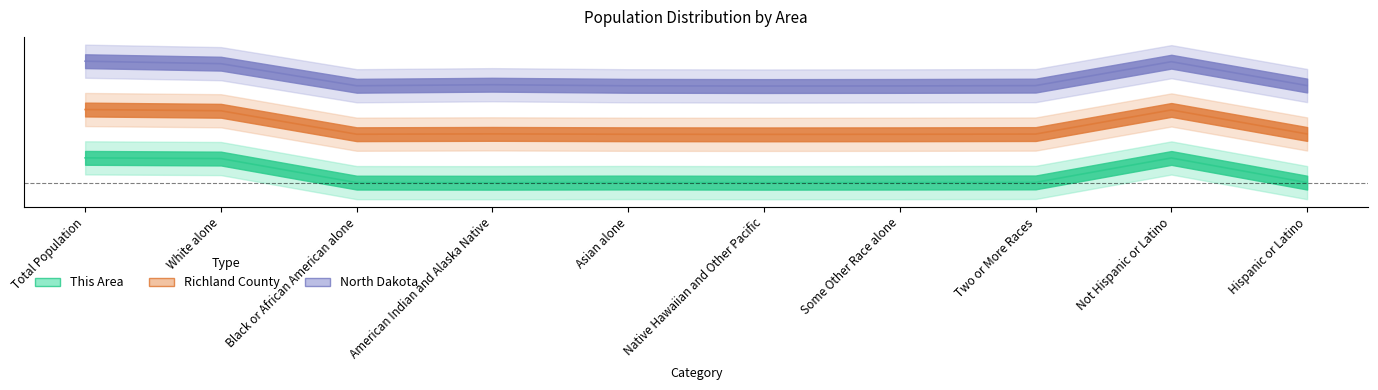

At Asian alone, list the series in order from smallest to largest.

This Area, Richland County, North Dakota